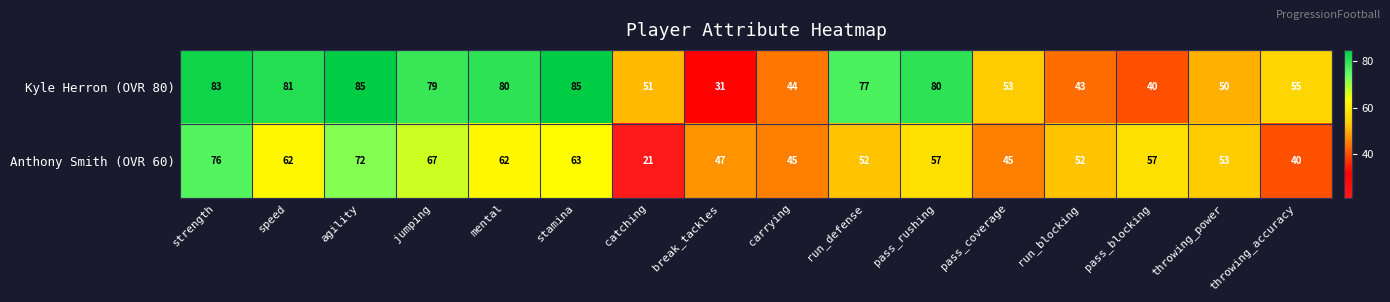

What is the maximum value shown in the chart?

85